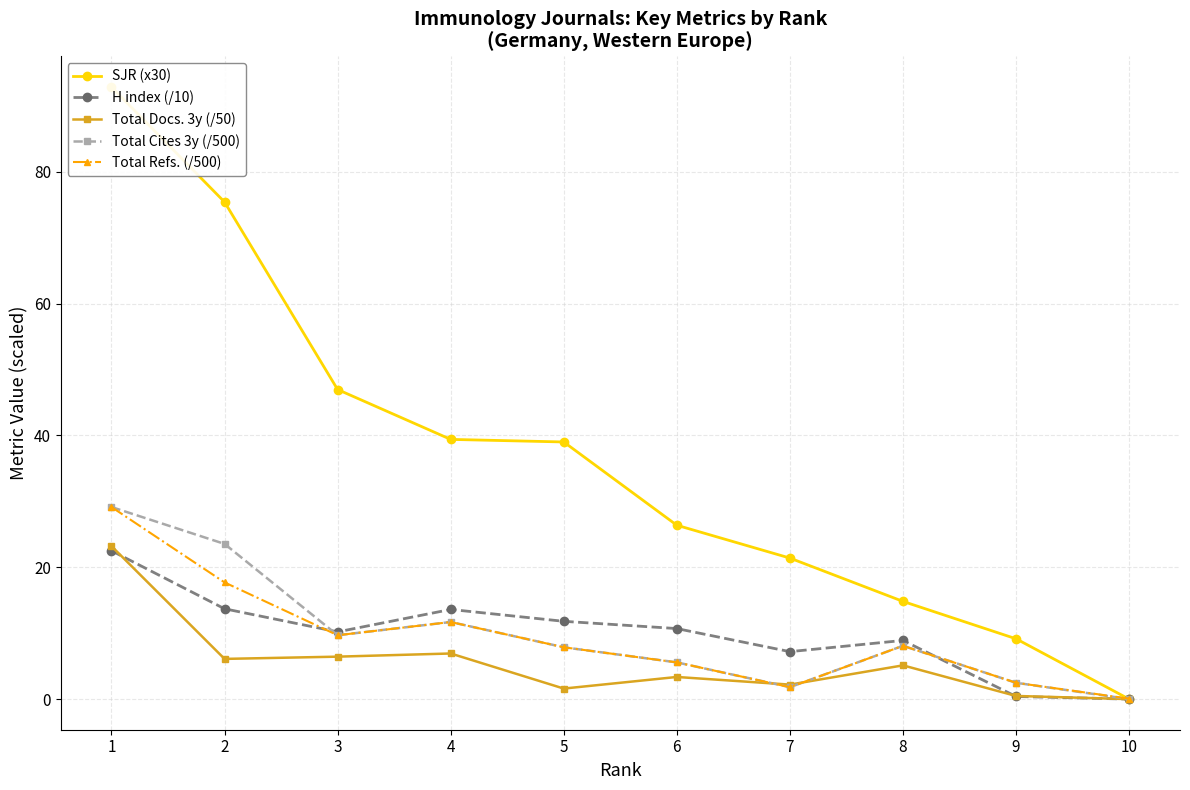

Where is Total Cites 3y (/500) nearest to the value 14?

4